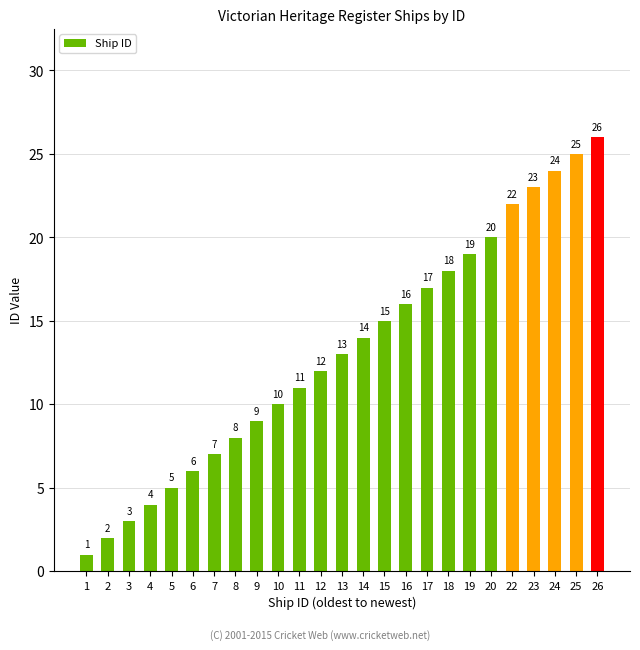

Where is the data nearest to the value 13?

13